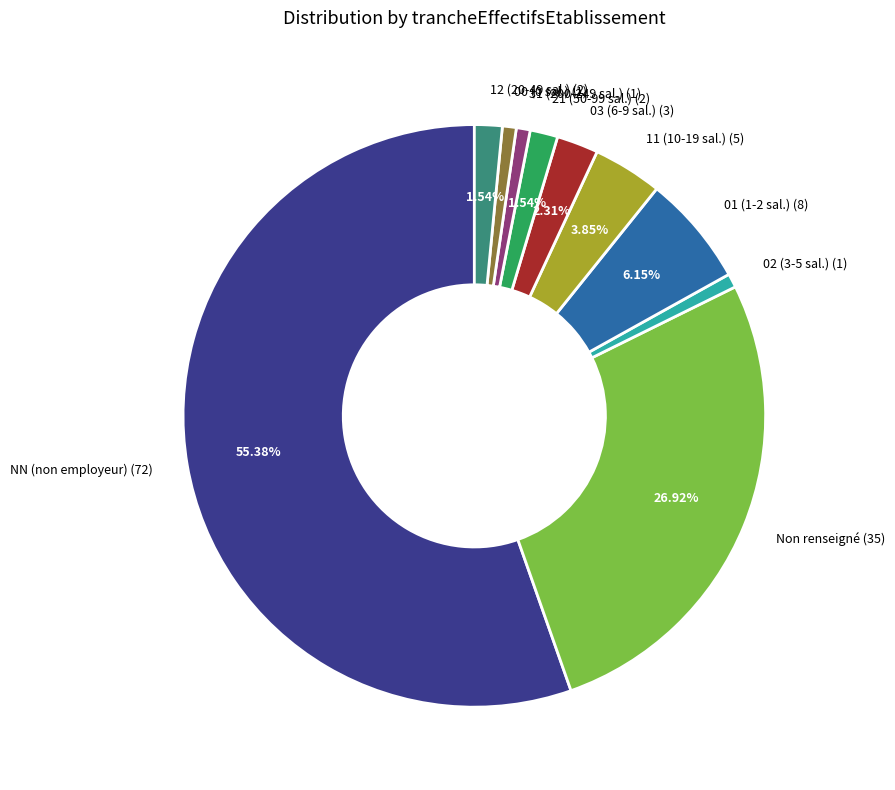

What is the majority slice?

NN (non employeur) (72)